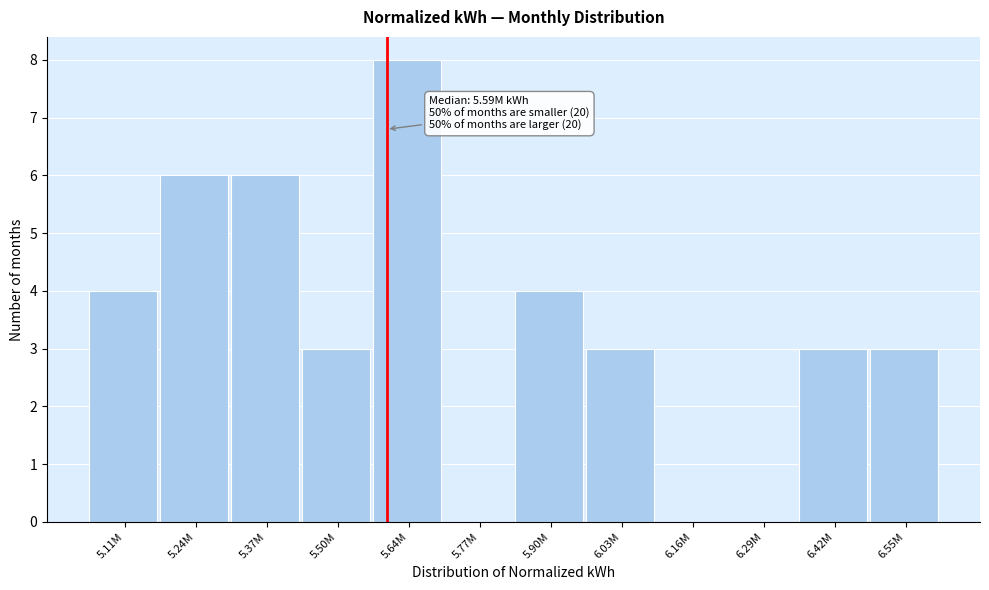

Reading left to right, extract all data points from this chart.

5.11M=4	5.24M=6	5.37M=6	5.50M=3	5.64M=8	5.77M=0	5.90M=4	6.03M=3	6.16M=0	6.29M=0	6.42M=3	6.55M=3